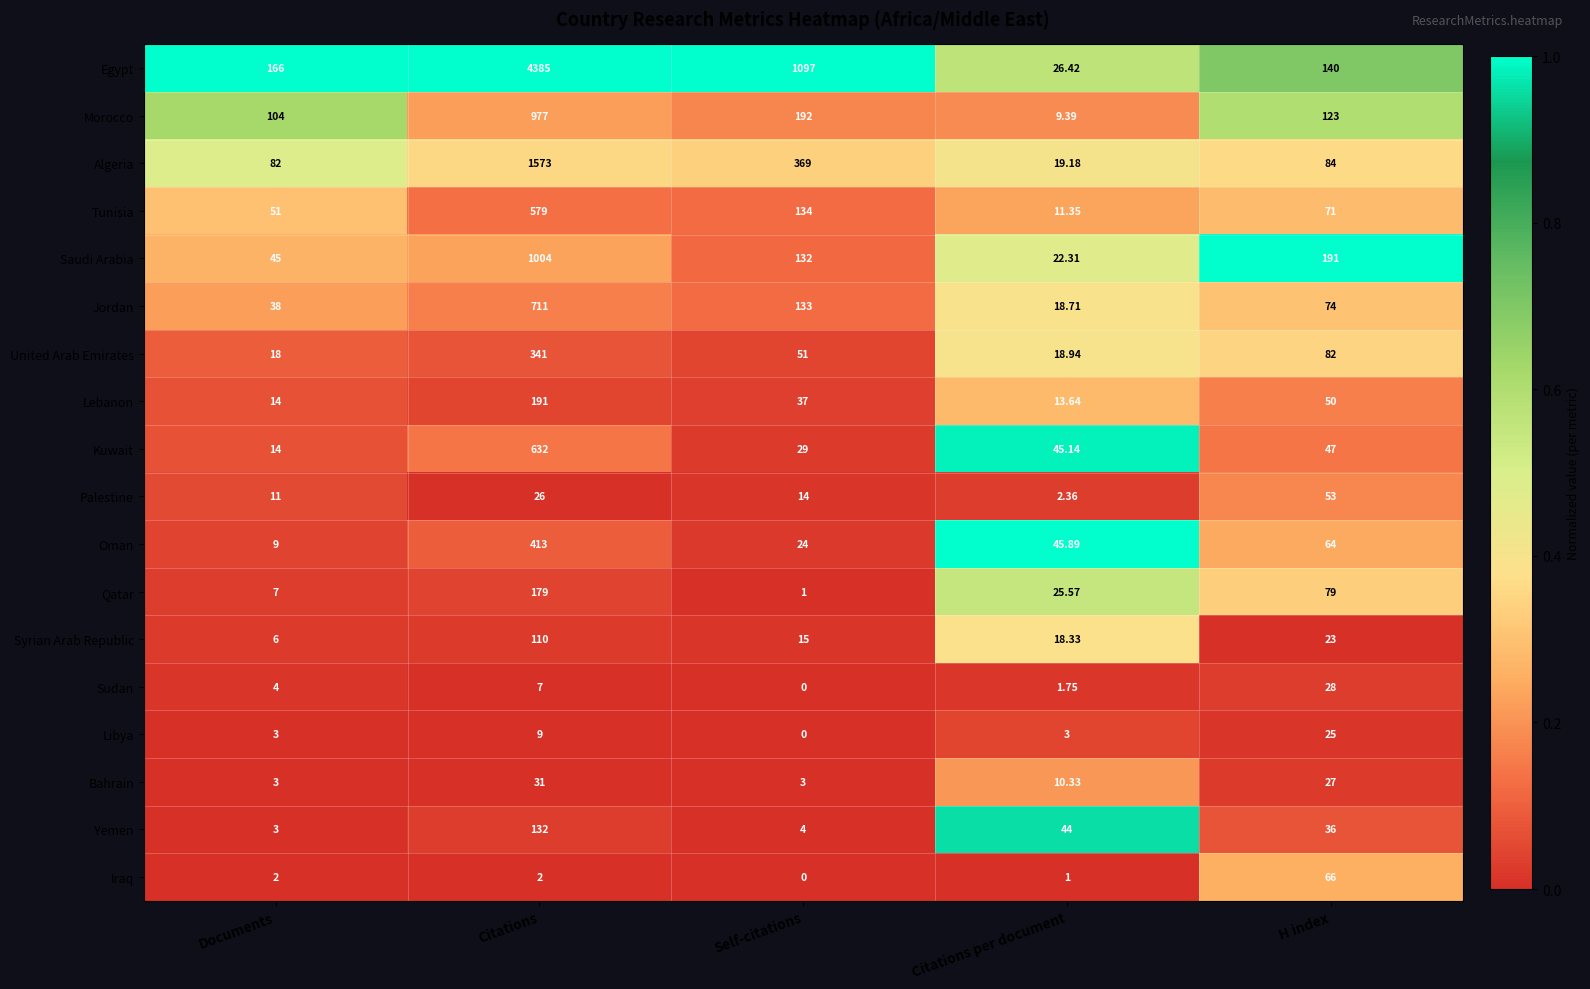

Which series has the largest total across all categories?

Egypt